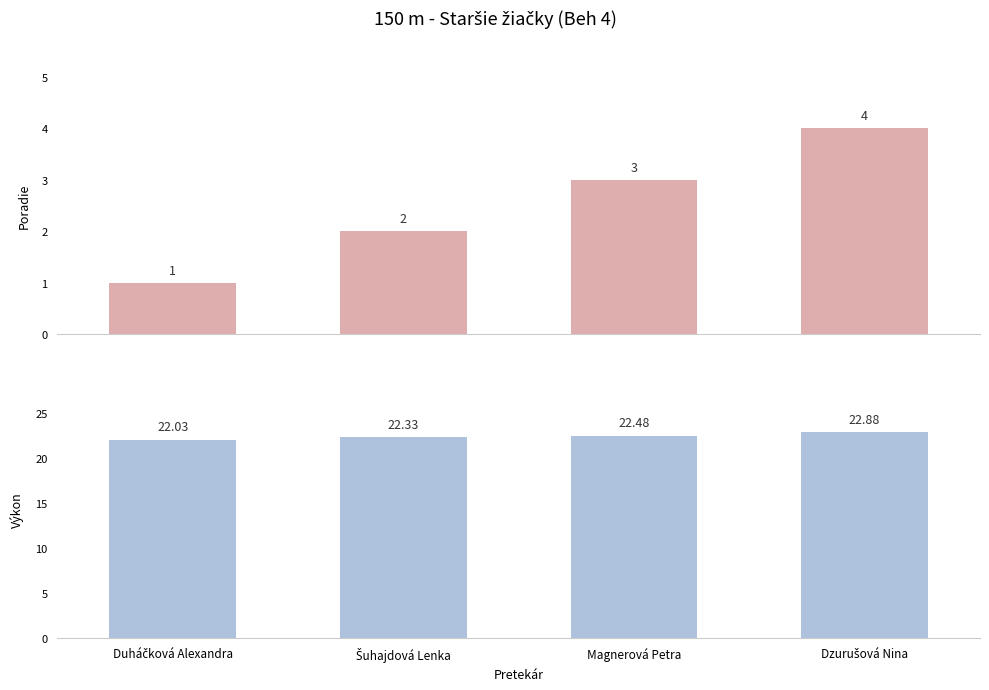

Which series changed the most between Duháčková Alexandra and Magnerová Petra?

Poradie